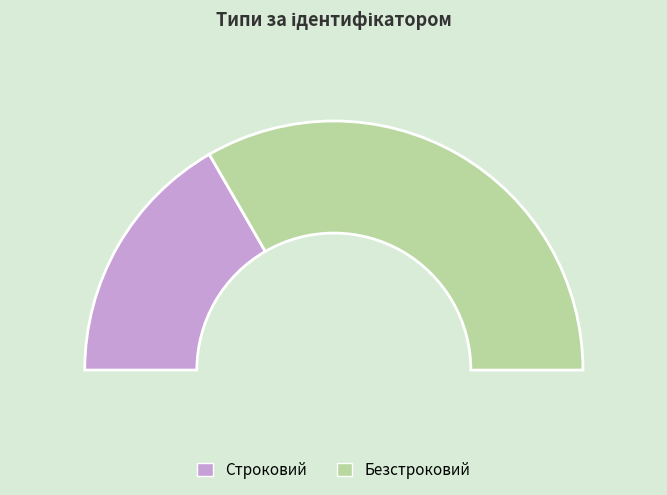

Approximately how many times larger is the value at Безстроковий compared to Строковий?

2.0